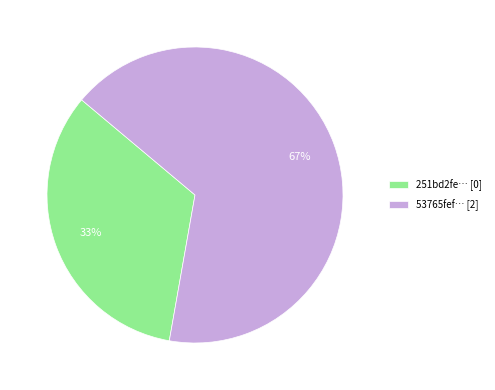

Which slice is the smallest?

251bd2fe… [0]